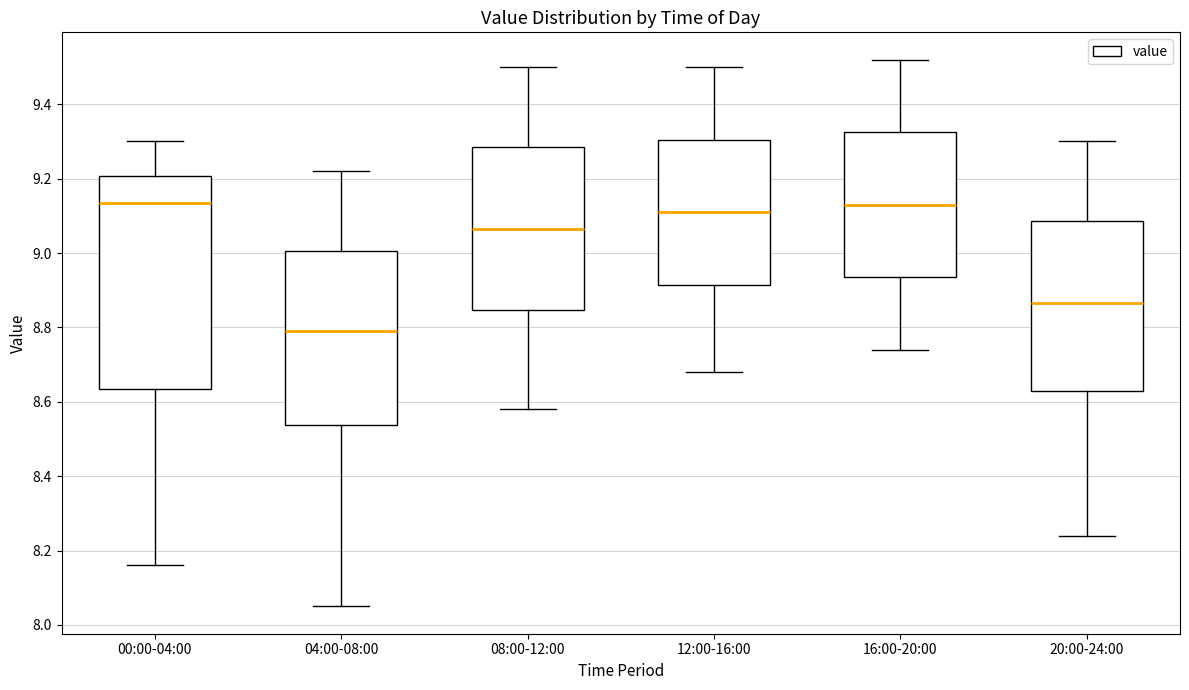

Where is the lower edge of the box for 12:00-16:00 on the y-axis? The values are not printed on the chart, so give them approximately, as read against the axis.

8.92